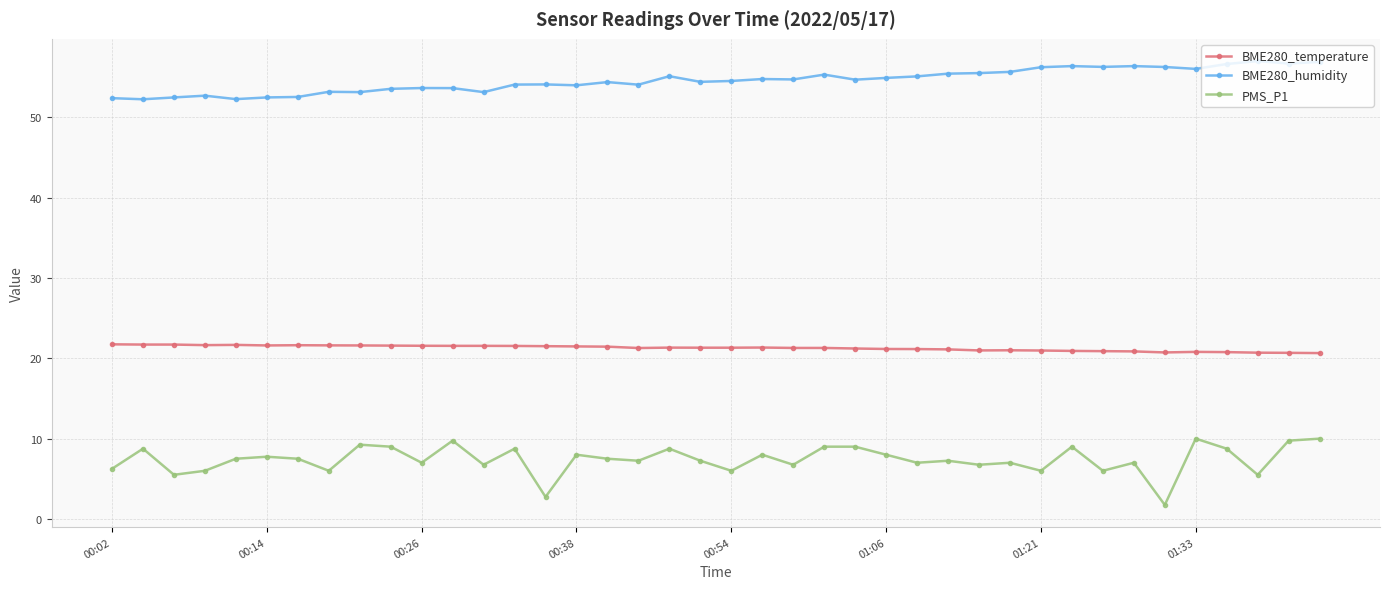

Which series has the largest total across all categories?

BME280_humidity